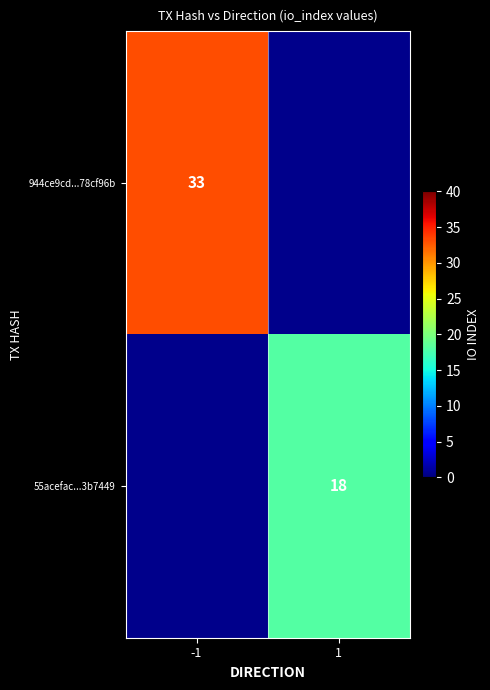

The 55acefac...3b7449 series shows 6 at 1. True or false?

False